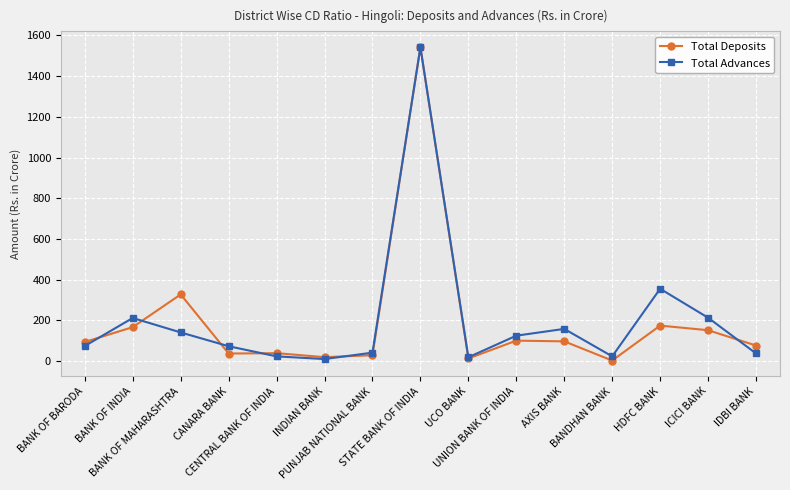

What is the value of the Total Deposits point at the 4th from the left?

37.1